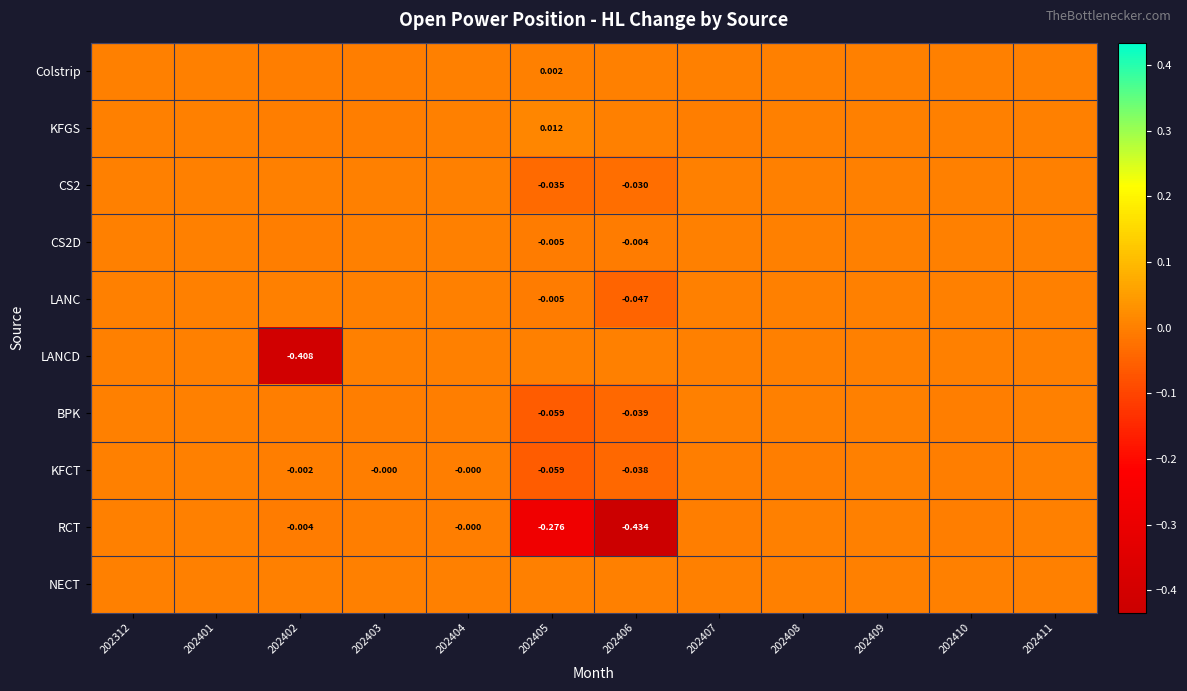

The Colstrip series shows -0.0 at 202406. True or false?

False